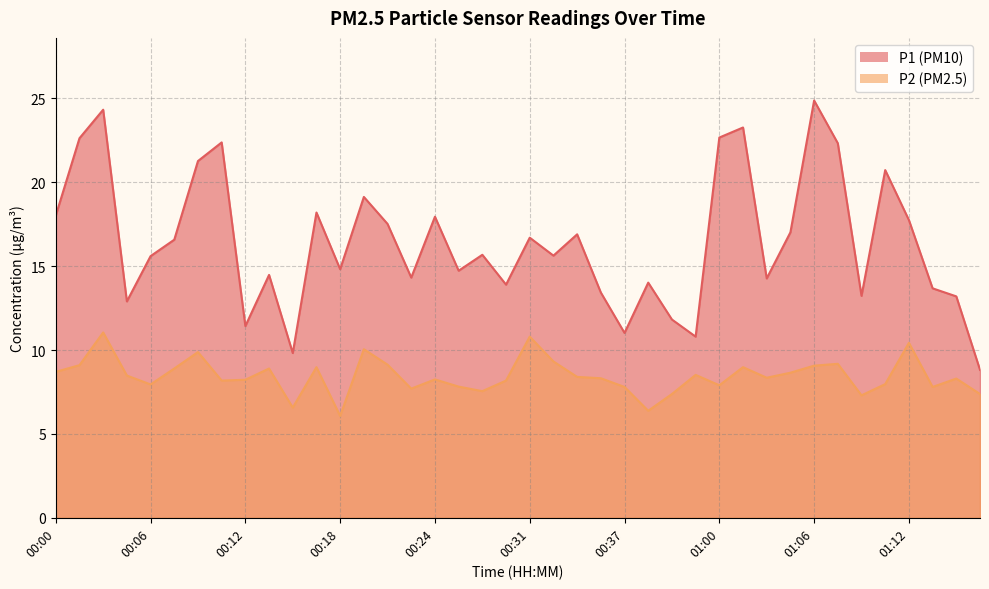

What value does the P1 series have at 01:06?

24.9